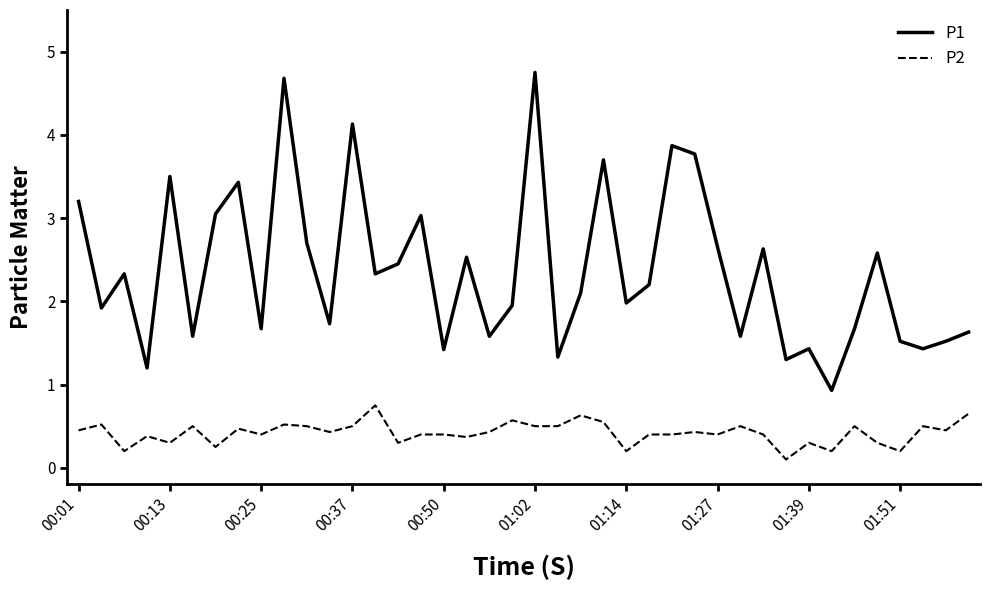

Which series has the largest range (max minus min)?

P1